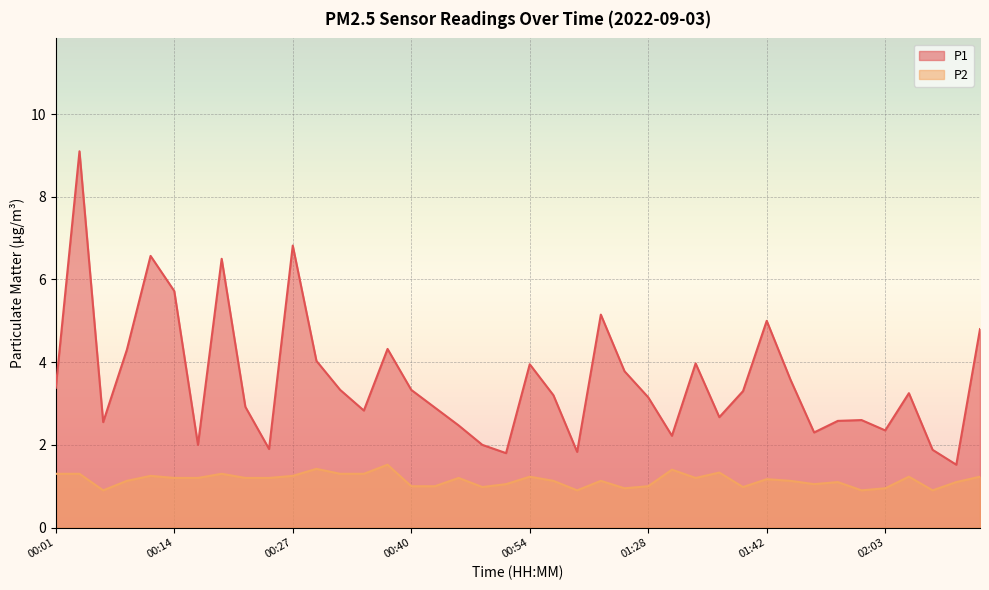

At which label does P2 reach its peak?

00:37